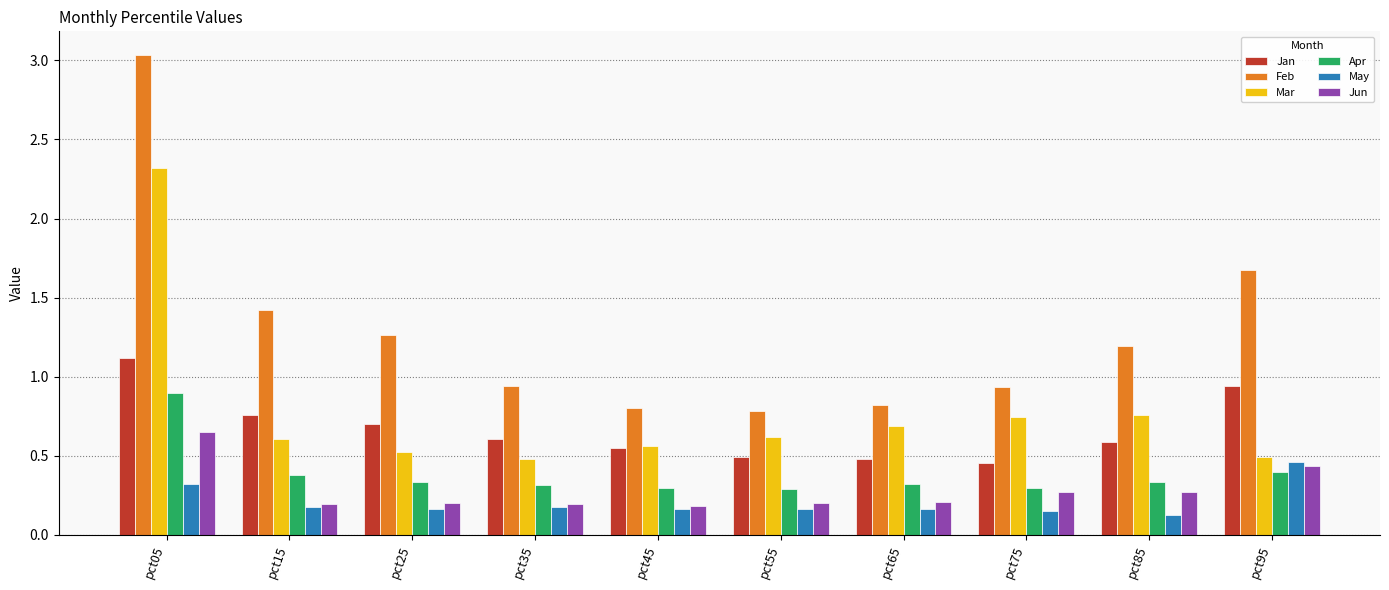

Is it true that Apr equals 0.1 at pct25?

False